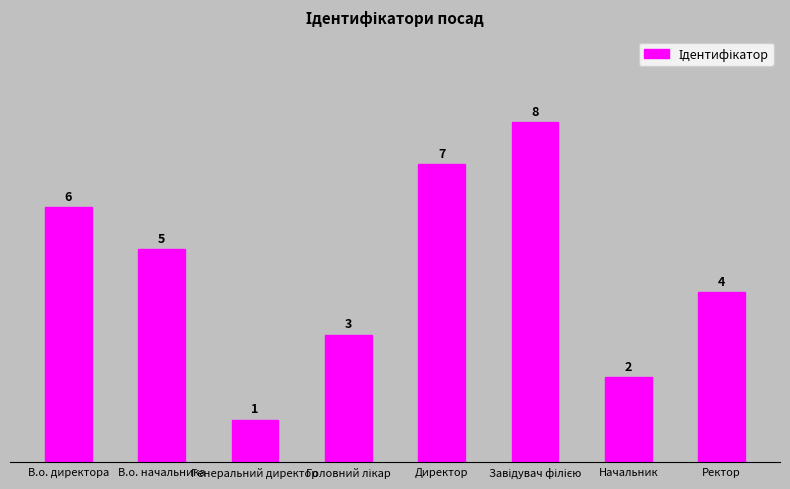

How many series are shown in this chart?

1